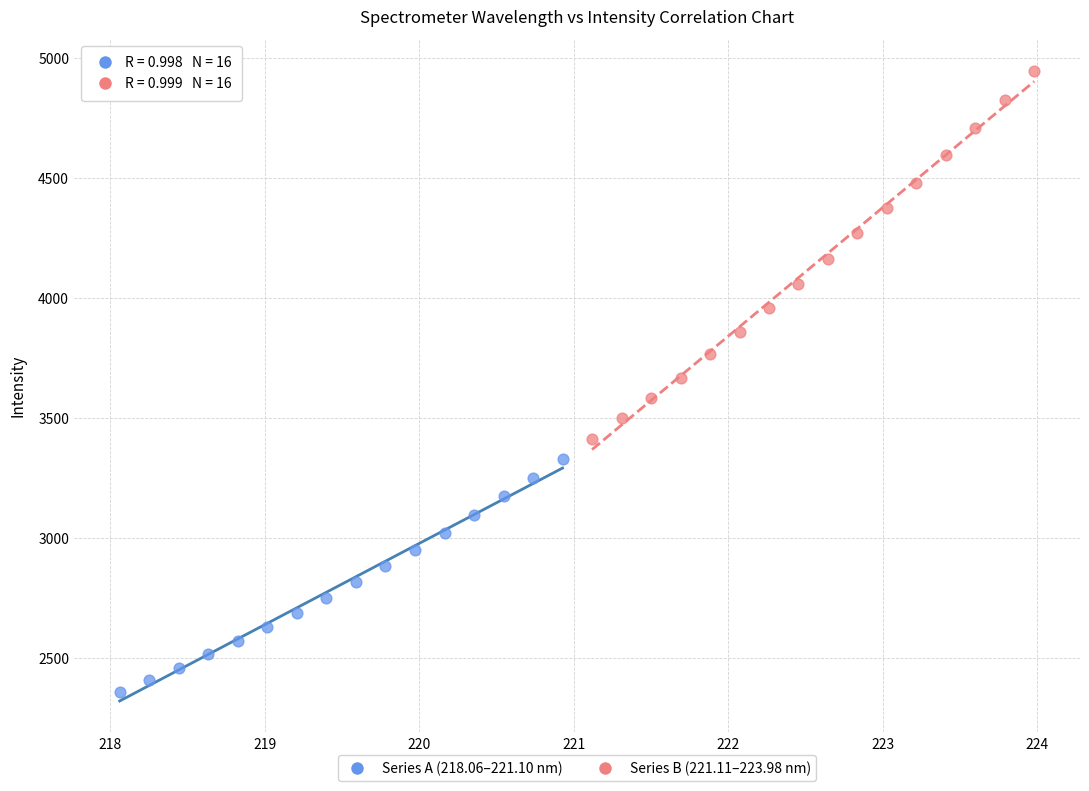

What are all the series names shown in the legend?

Series A (218.06–221.10 nm), Series B (221.11–223.98 nm)